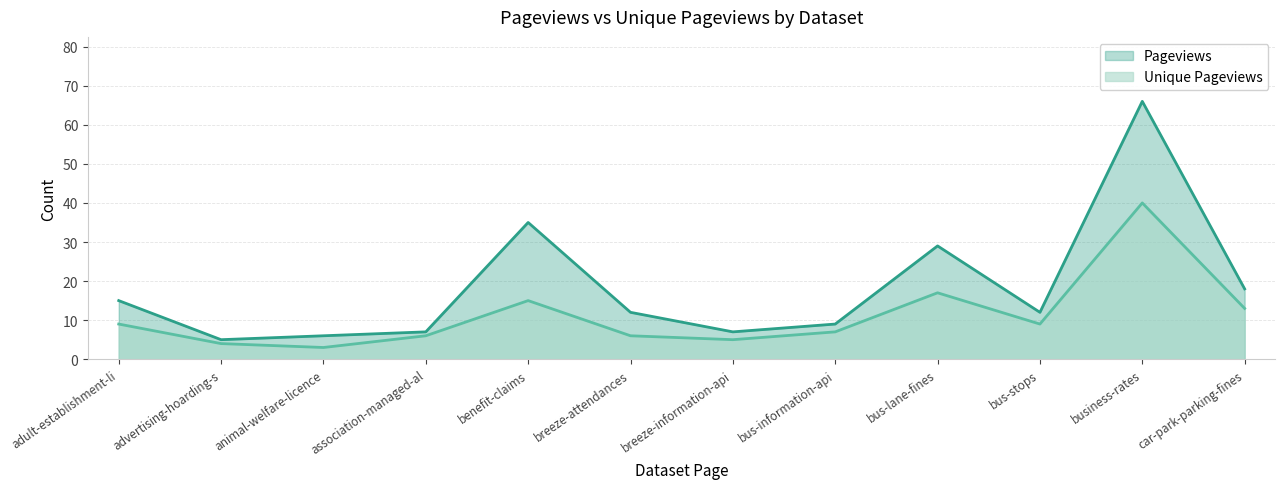

Which category has the highest value across all series?

business-rates